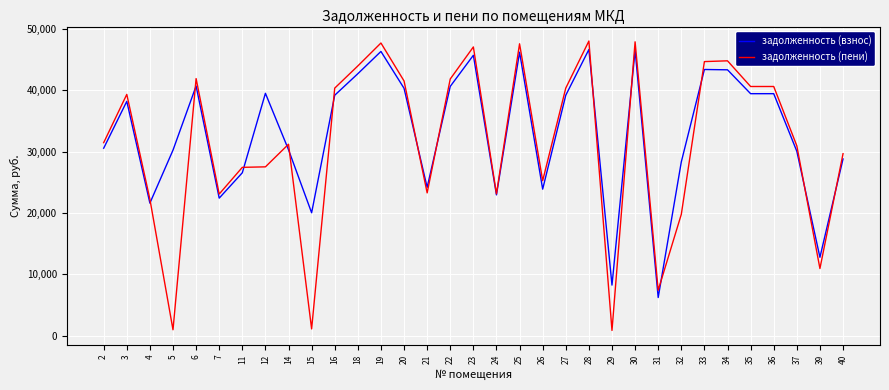

What is the maximum value shown in the chart?

48034.7